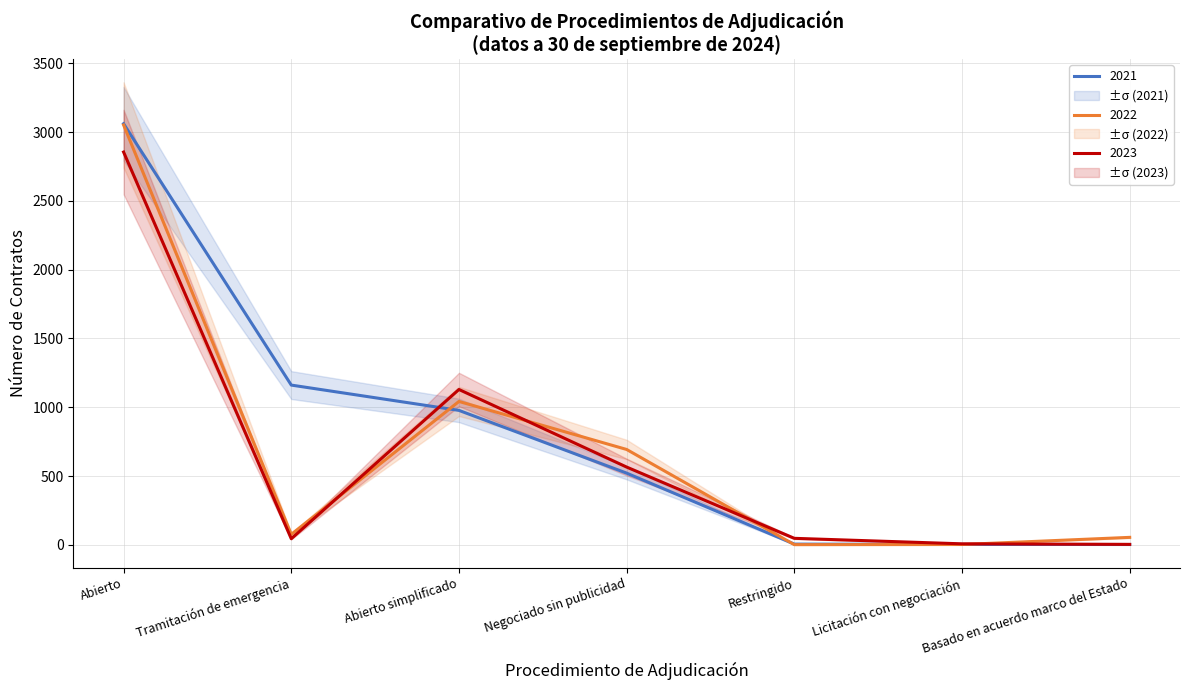

Which series ends up on top after the final intersection of 2022 Nº CONTR. and 2021 Nº CONTR.?

2022 Nº CONTR.